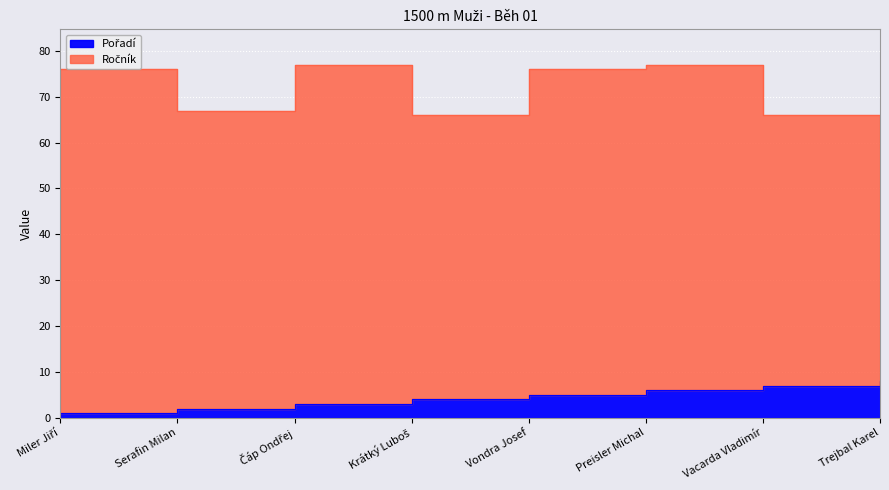

What is the ratio of the value at Krátký Luboš to the value at Vondra Josef?

0.8